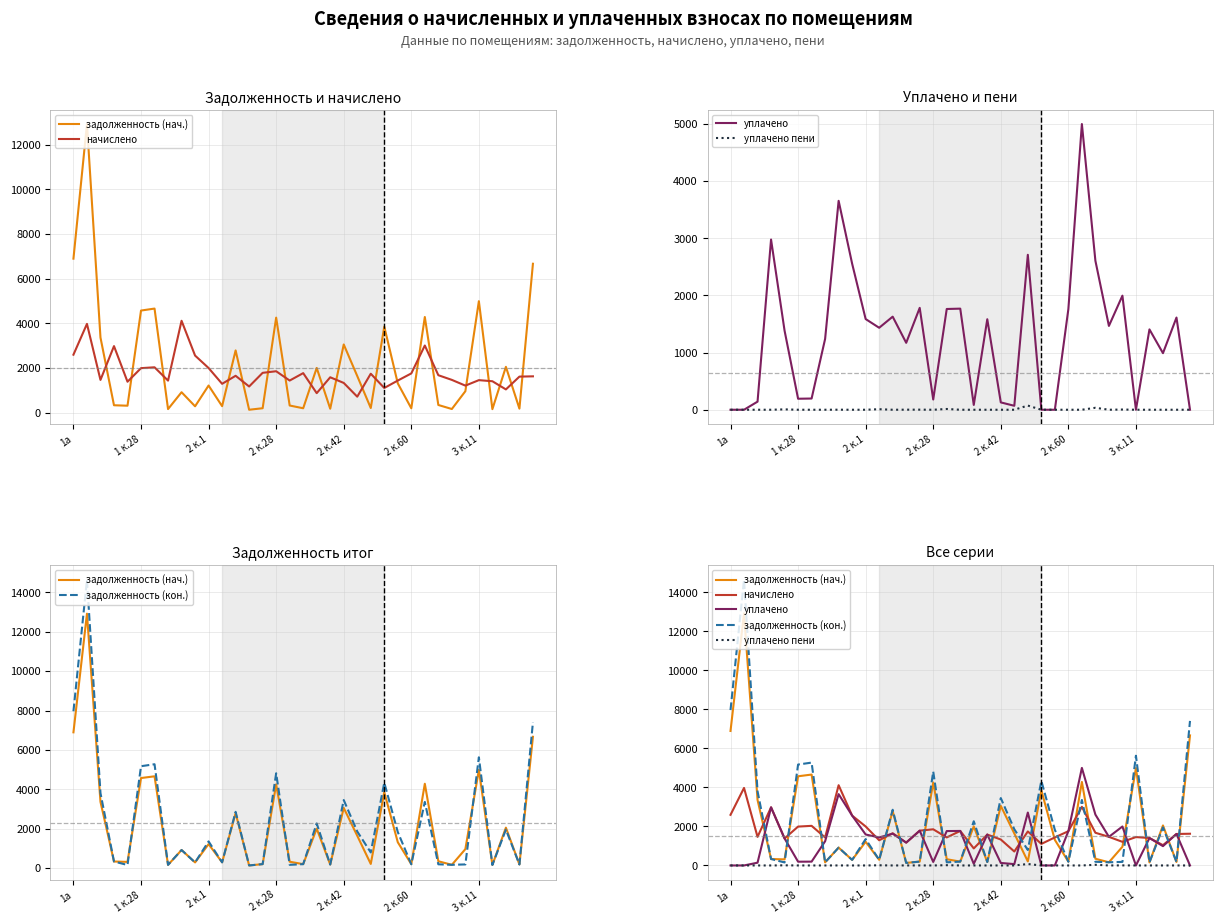

Rank the series by their maximum value, from lowest to highest.

уплачено пени, начислено, уплачено, задолженность (нач.), задолженность (кон.)